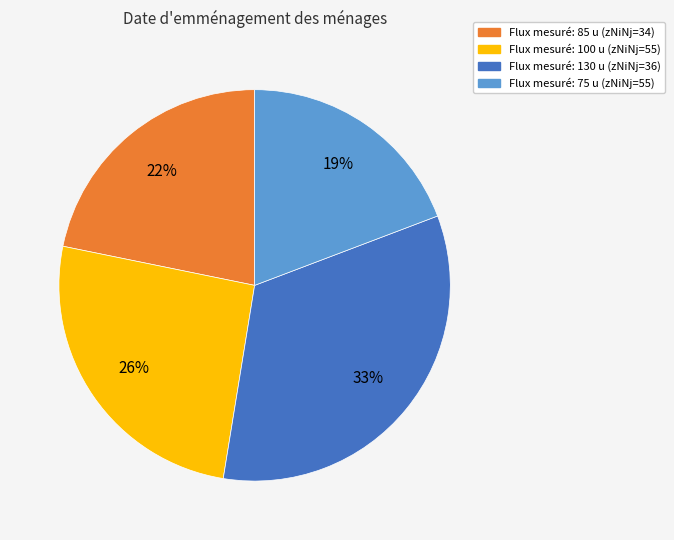

Is there a majority slice in this chart?

No